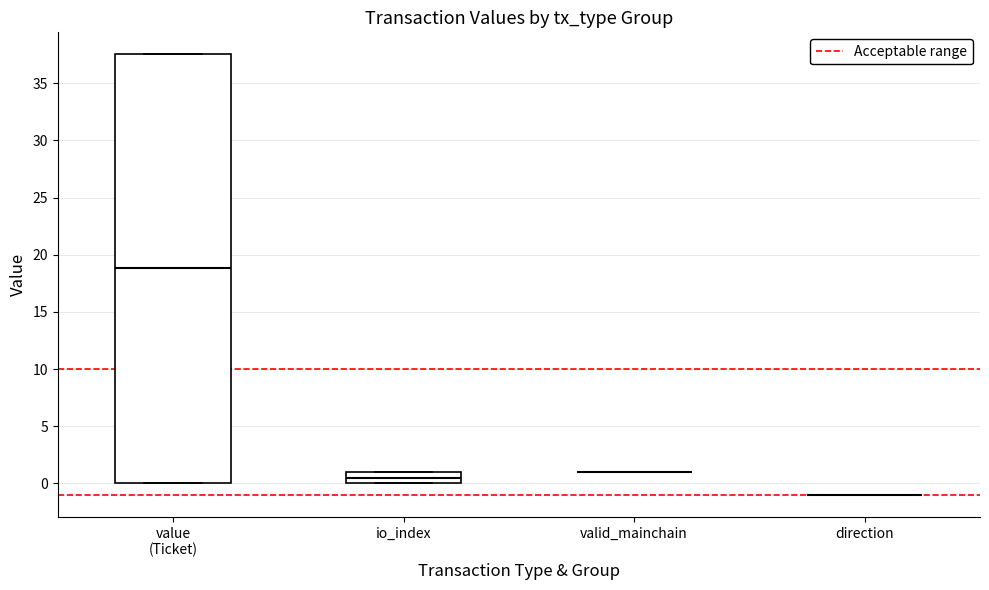

Where is the upper edge of the box for io_index on the y-axis? The values are not printed on the chart, so give them approximately, as read against the axis.

1.0